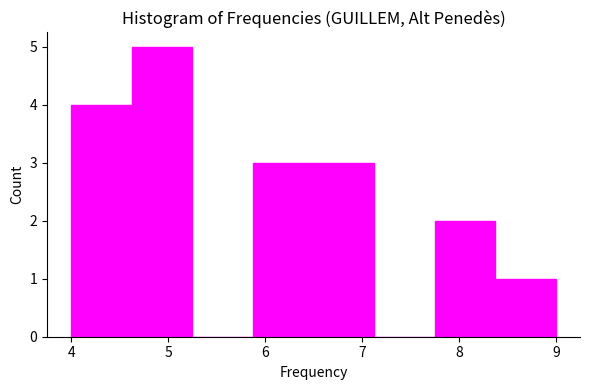

Which range on the x-axis has the tallest bar?

4.6 to 5.3